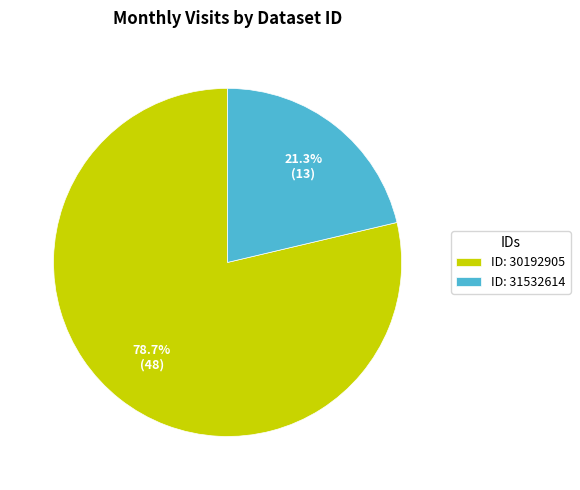

How many slices are in this pie chart?

2